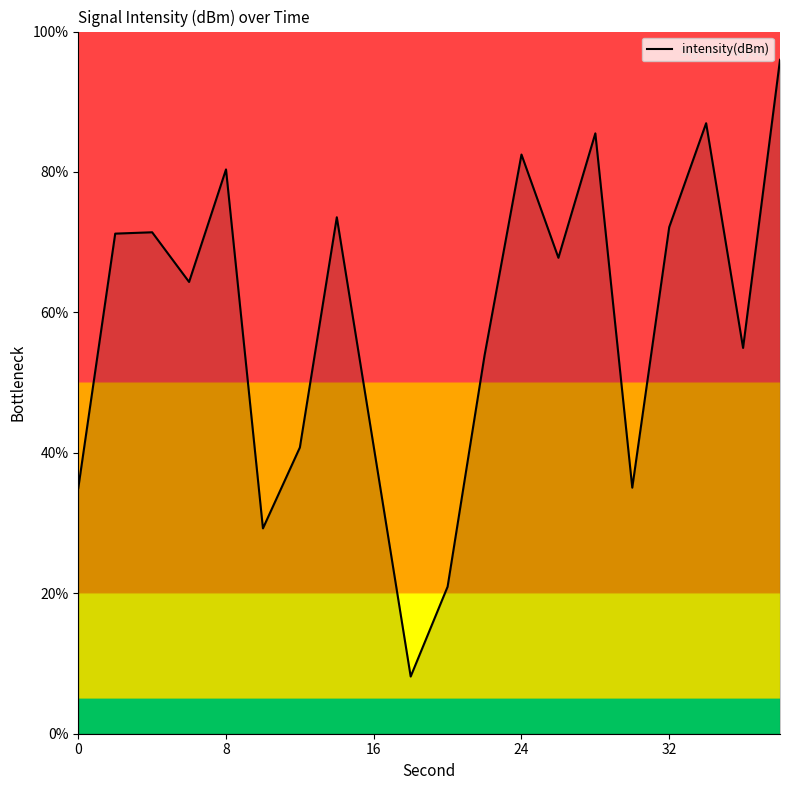

What is the greatest value displayed?

96.0